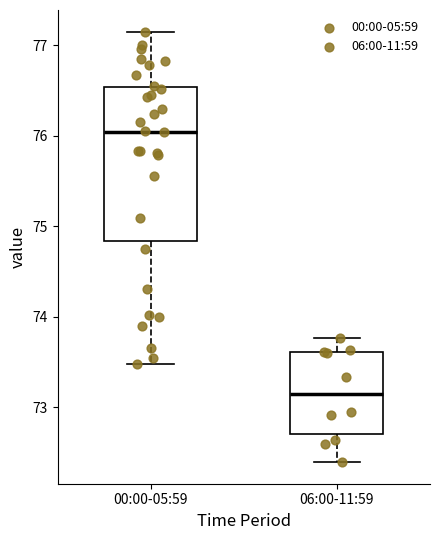

Comparing the boxes themselves (not the whiskers), which one is the tallest?

00:00-05:59